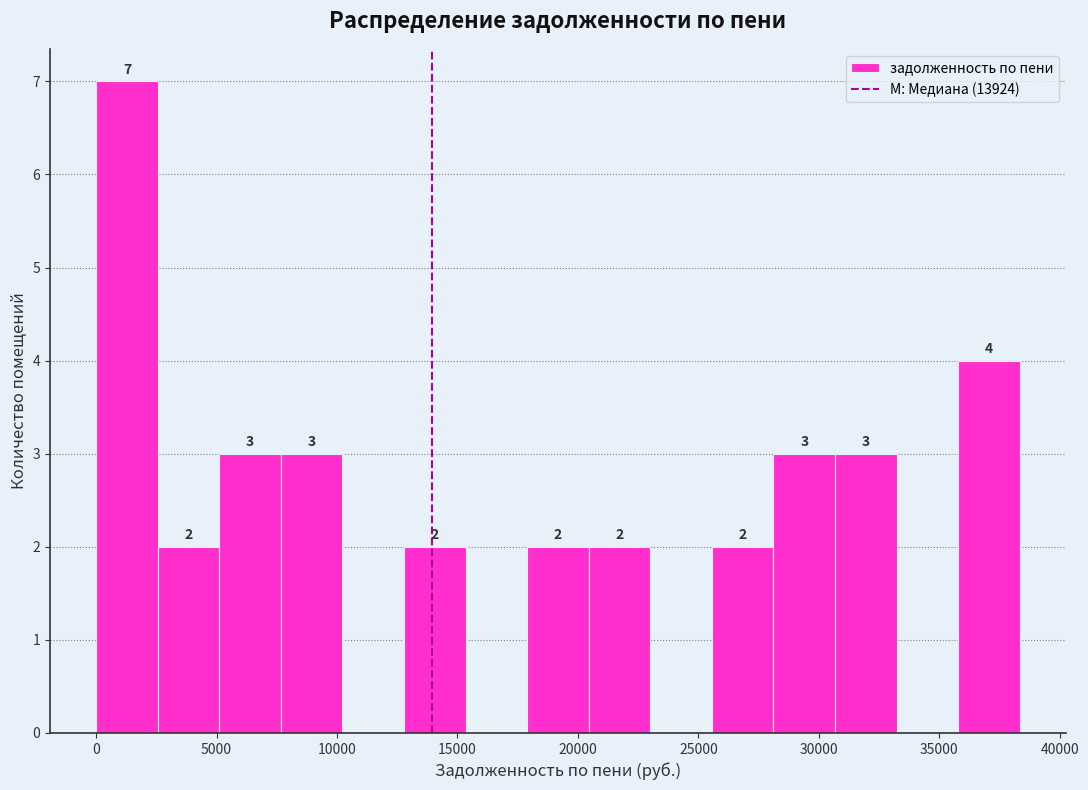

Over which range of the x-axis is the bar tallest?

0 to 2500